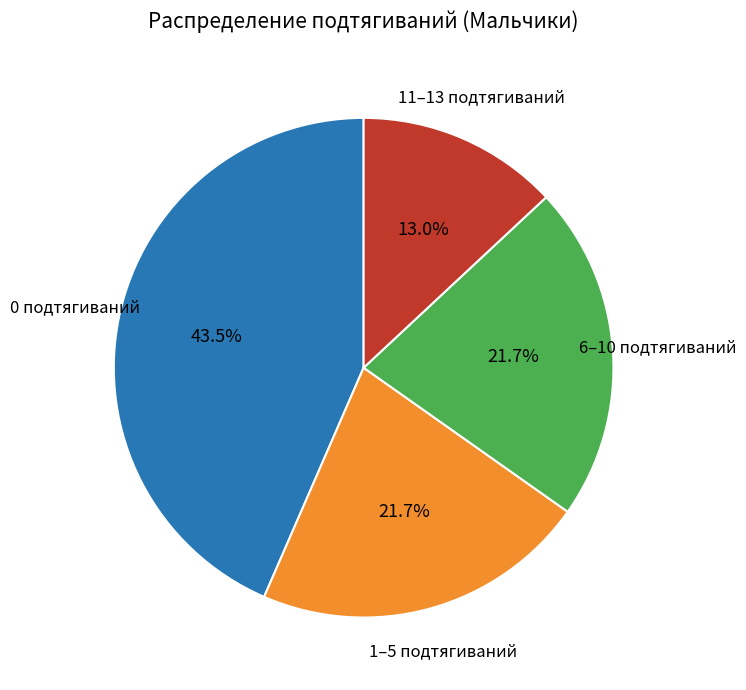

Does any single category account for the majority?

No